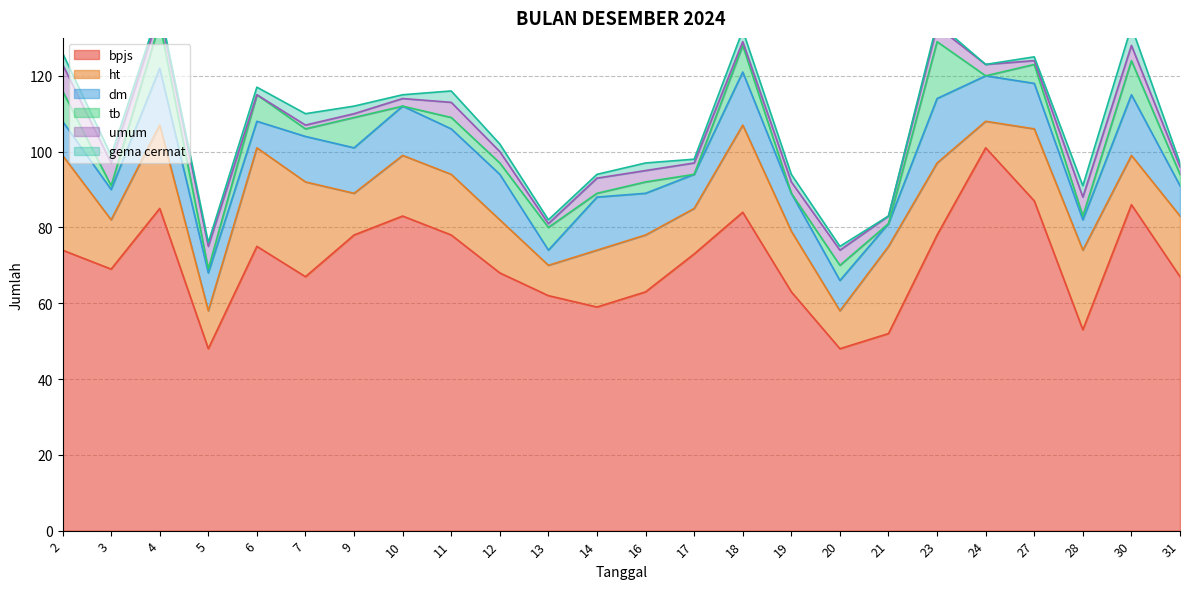

Reading left to right, list all the values displayed in this chart.

bpjs: 74	69	85	48	75	67	78	83	78	68	62	59	63	73	84	63	48	52	78	101	87	53	86	67
ht: 25	13	22	10	26	25	11	16	16	14	8	15	15	12	23	16	10	23	19	7	19	21	13	16
dm: 9	8	15	10	7	12	12	13	12	12	4	14	11	9	14	10	8	6	17	12	12	8	16	8
tb: 8	1	12	1	7	2	8	0	3	3	6	1	3	0	7	0	4	0	15	0	5	1	9	3
umum: 7	6	3	6	0	1	1	2	4	3	1	4	3	3	1	3	4	2	4	3	1	5	4	2
gema cermat: 3	2	1	1	2	3	2	1	3	2	1	1	2	1	3	2	1	0	1	0	1	3	5	1